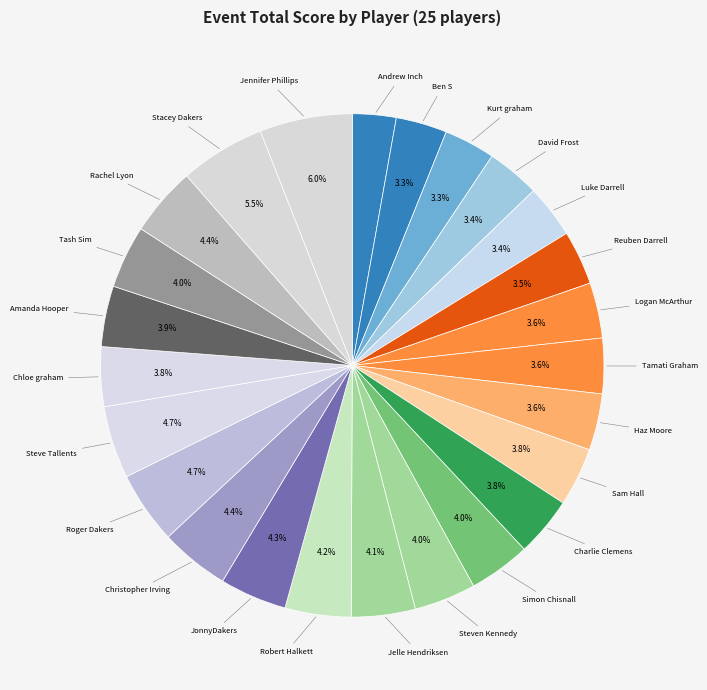

Combined, do Reuben Darrell and Luke Darrell account for over 50%?

No